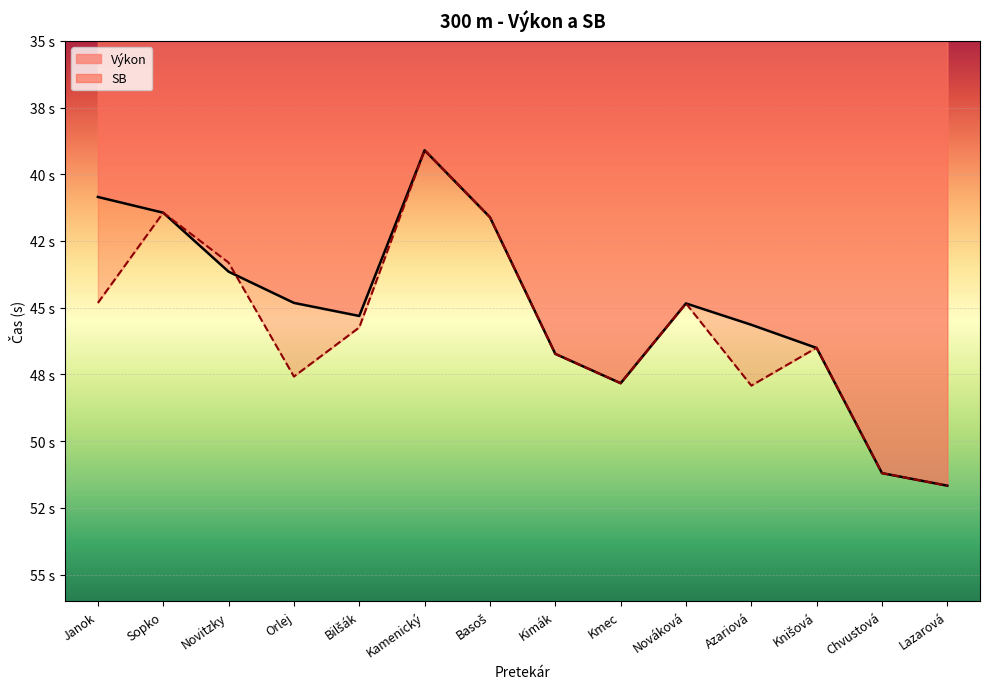

What is the difference between the maximum and minimum values in the Výkon series?

12.6